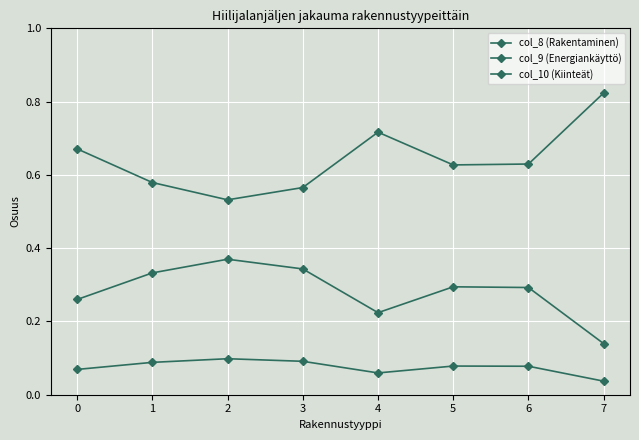

In col_9 (Energiankäyttö), how many points are lower than both neighbors (excluding endpoints)?

2